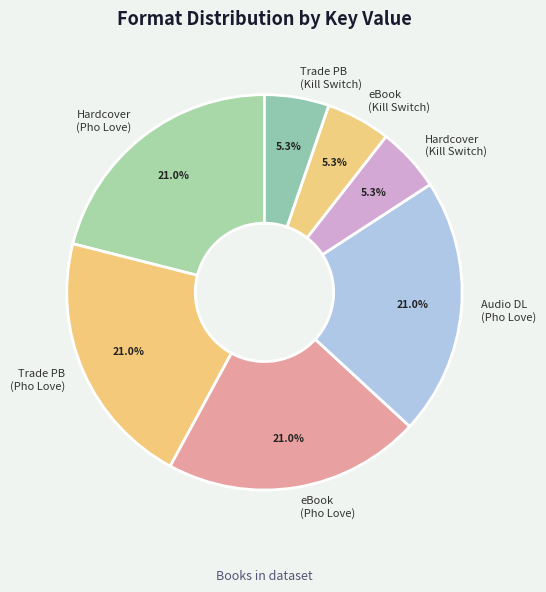

Do Trade PB (Pho Love) and Hardcover (Pho Love) together represent more than half of the pie?

No